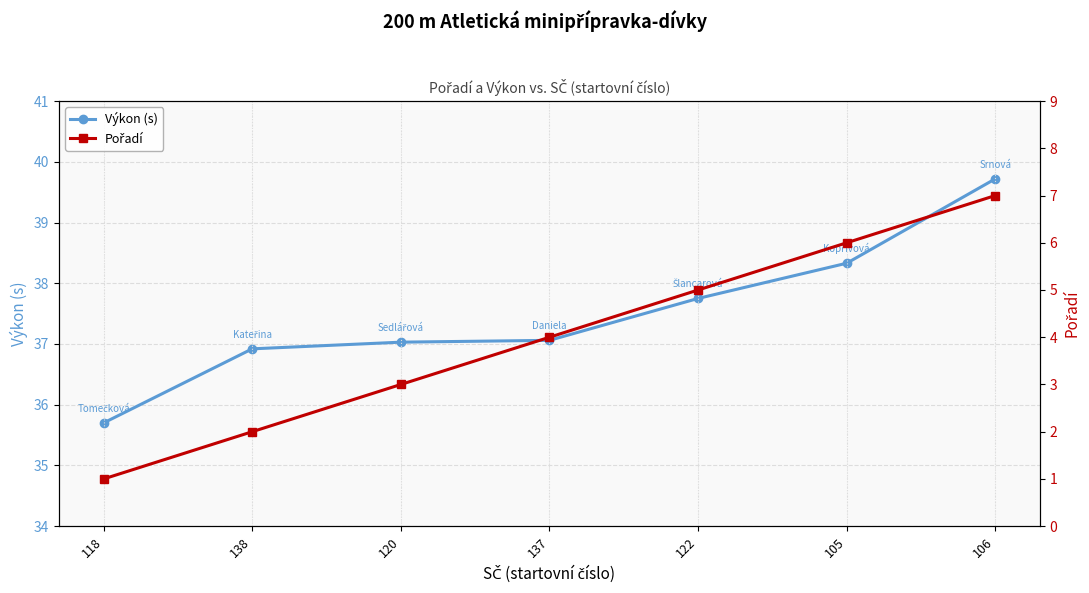

Which category has the lowest value in the Výkon (s) series?

118